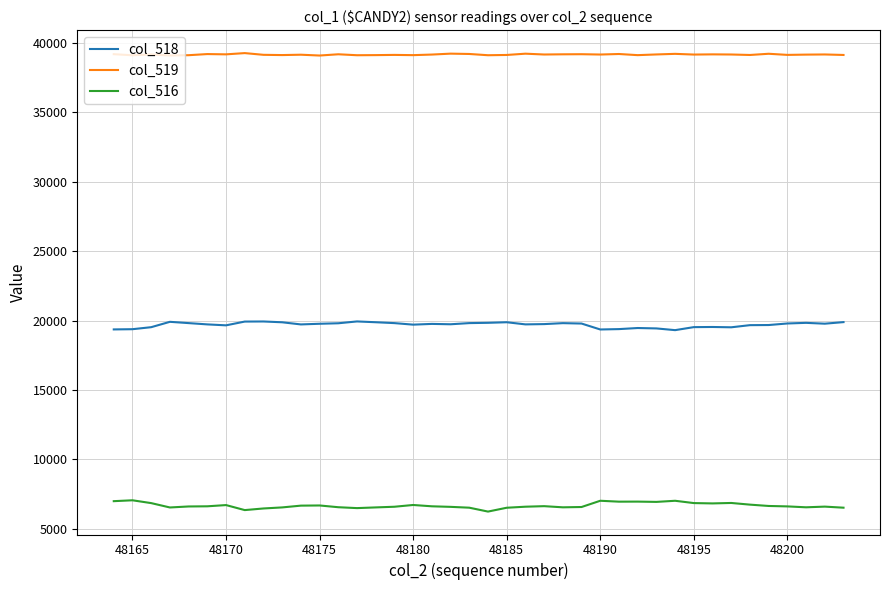

List the series in order of their peak value, lowest first.

col_516, col_518, col_519